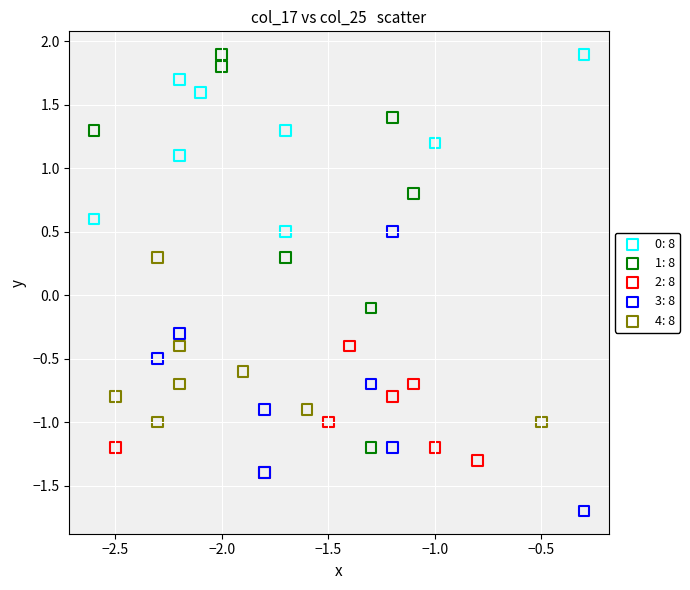

Which series contains the lowest Y value?

3: 8